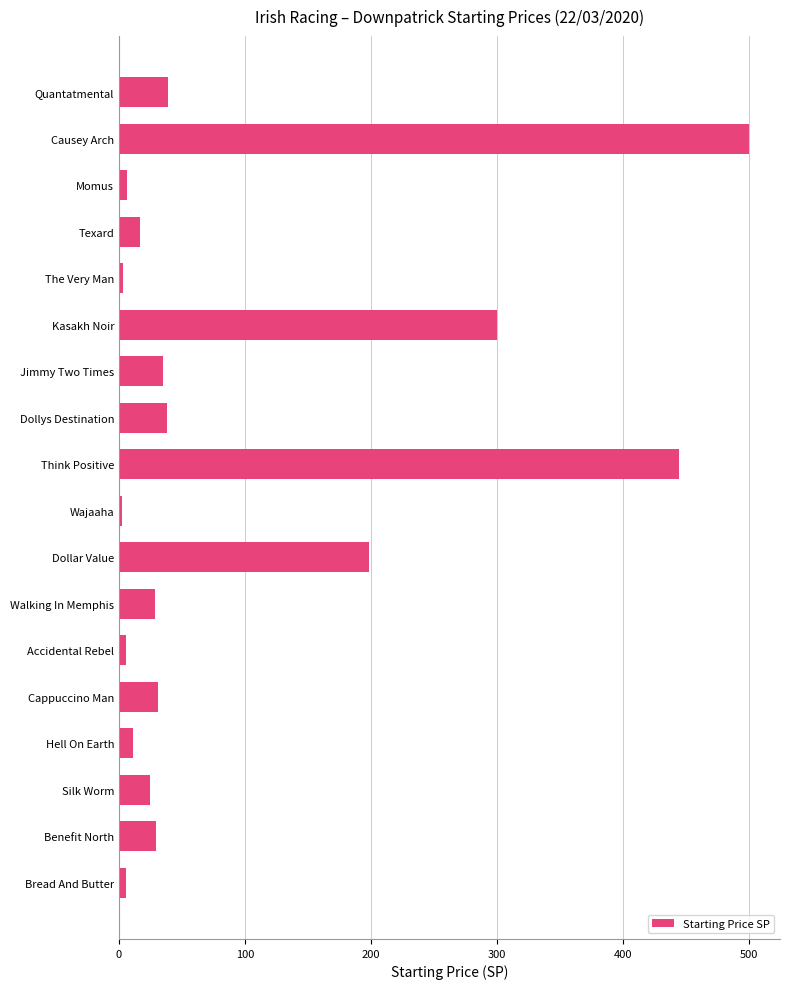

Which category has the highest value across all series?

Causey Arch